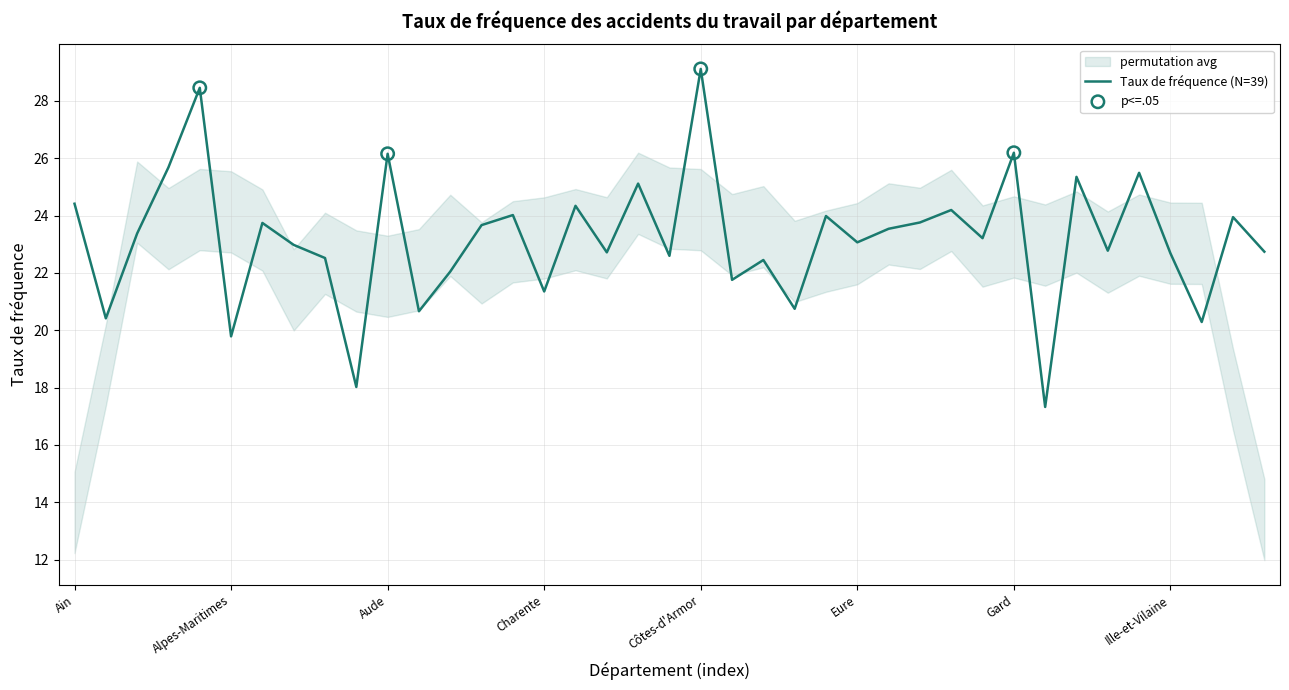

Which has a higher value, Hérault or Aisne?

Hérault